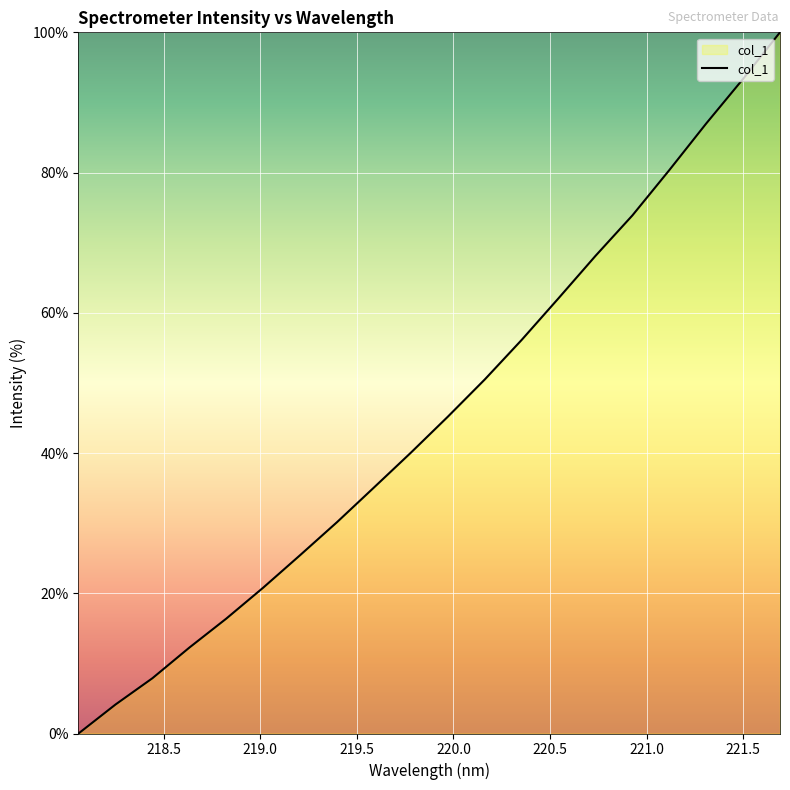

True or false: the data has more than 2 interior local peaks.

False